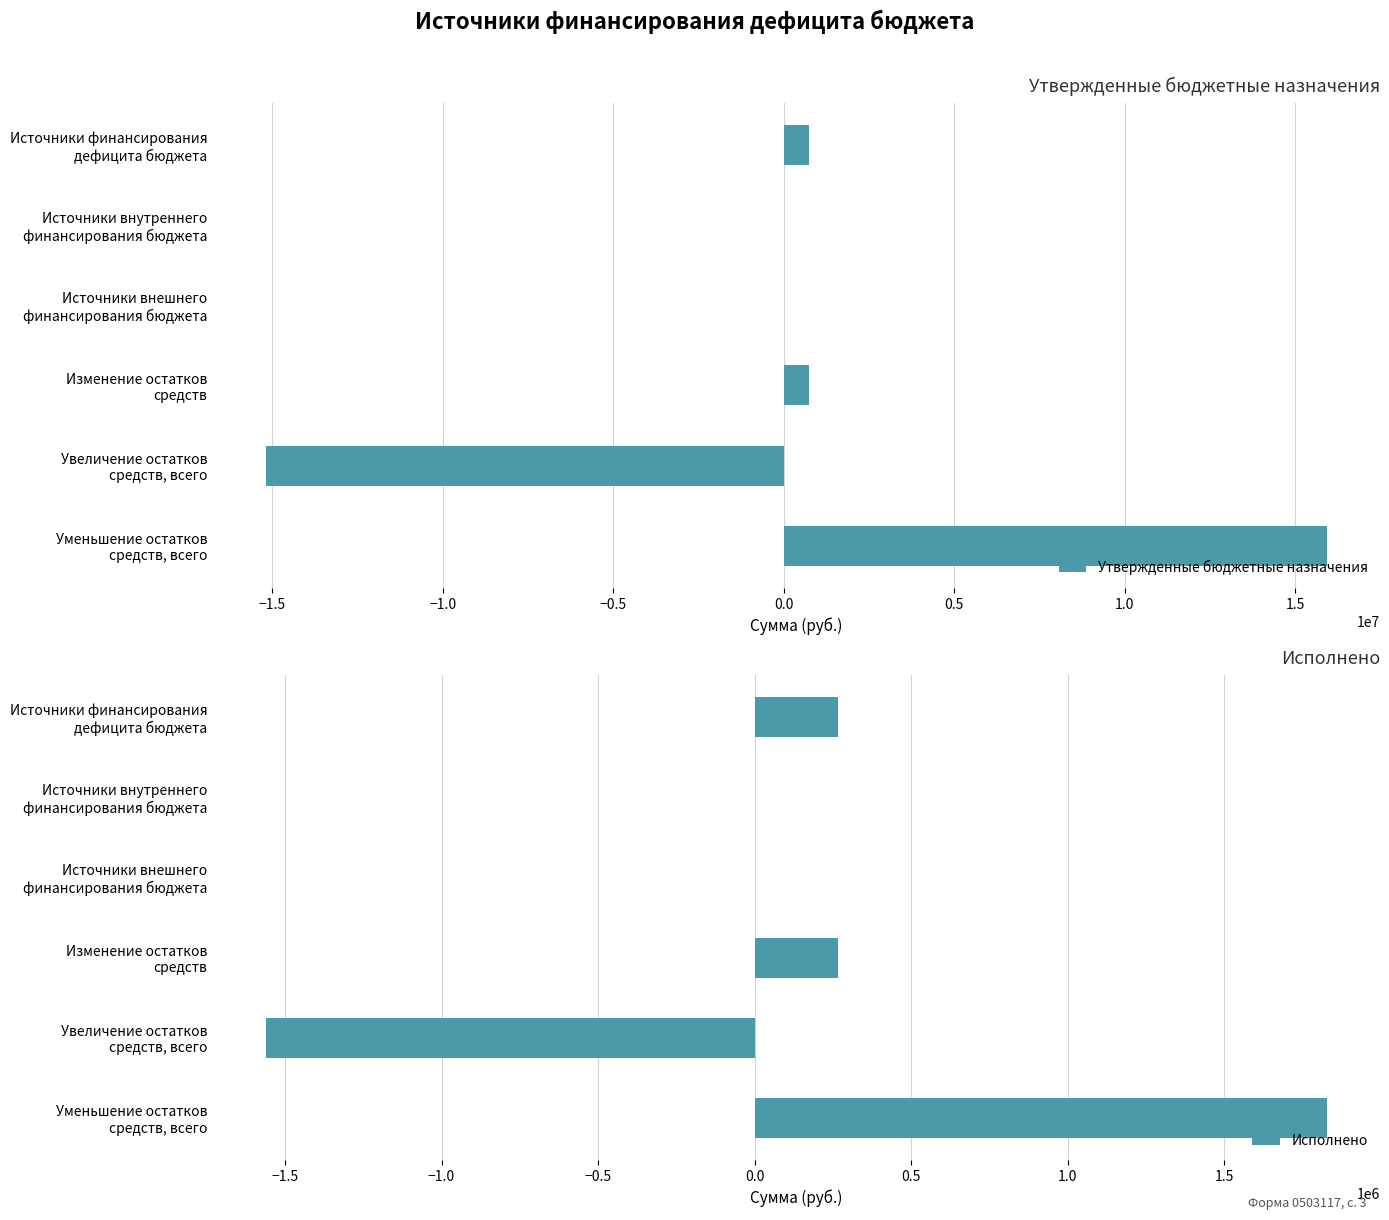

What is the sum of all Утвержденные бюджетные назначения values?

2193597